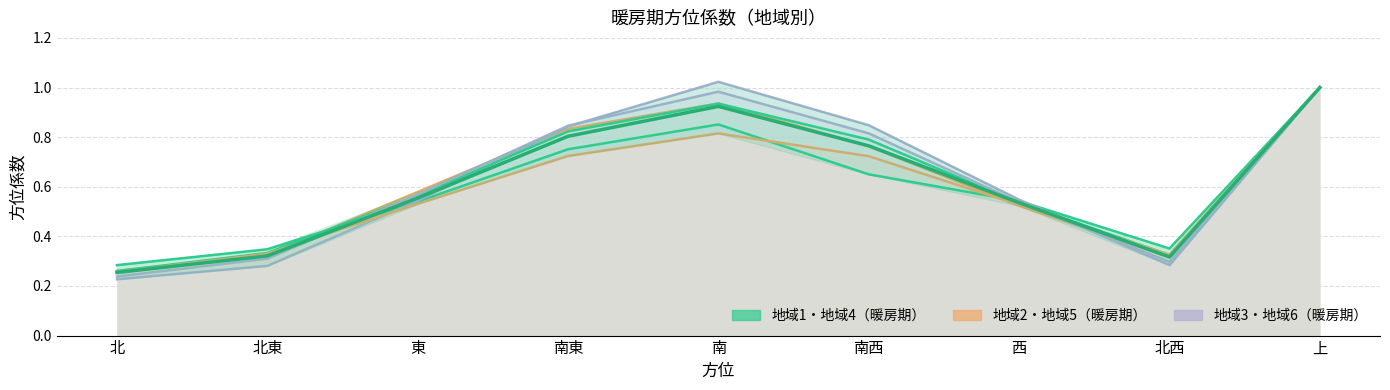

What is the smallest value displayed?

0.3